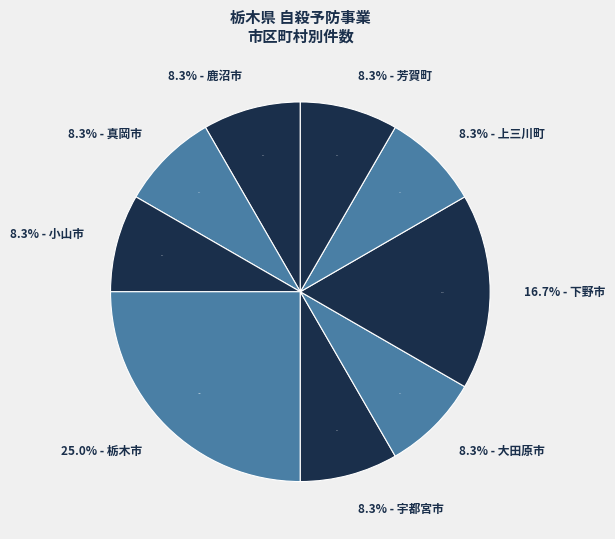

Which has a higher value, 栃木市 or 小山市?

栃木市